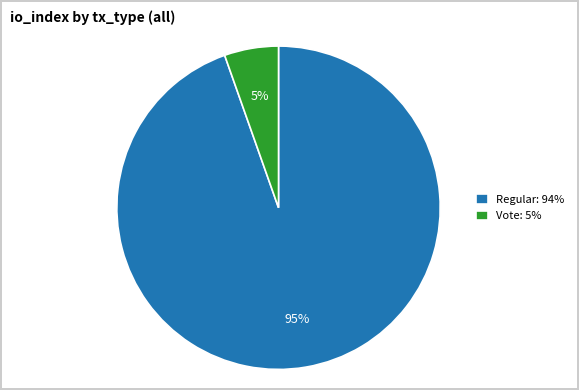

Which slice is the smallest?

Vote: 5%